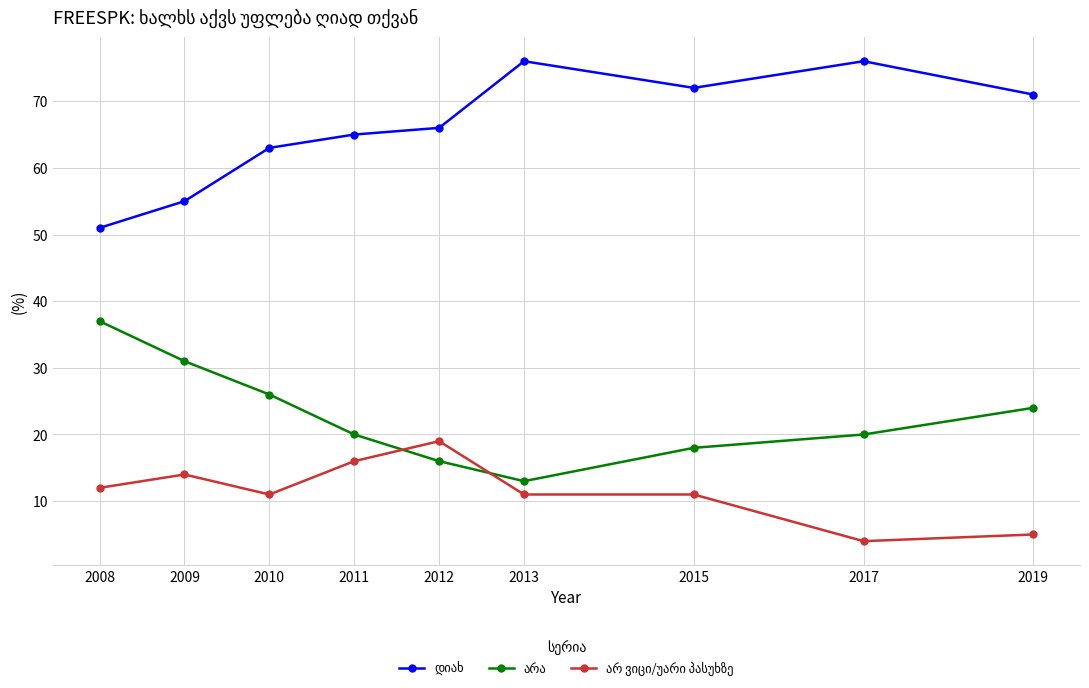

At how many categories does at least one series exceed 7?

9